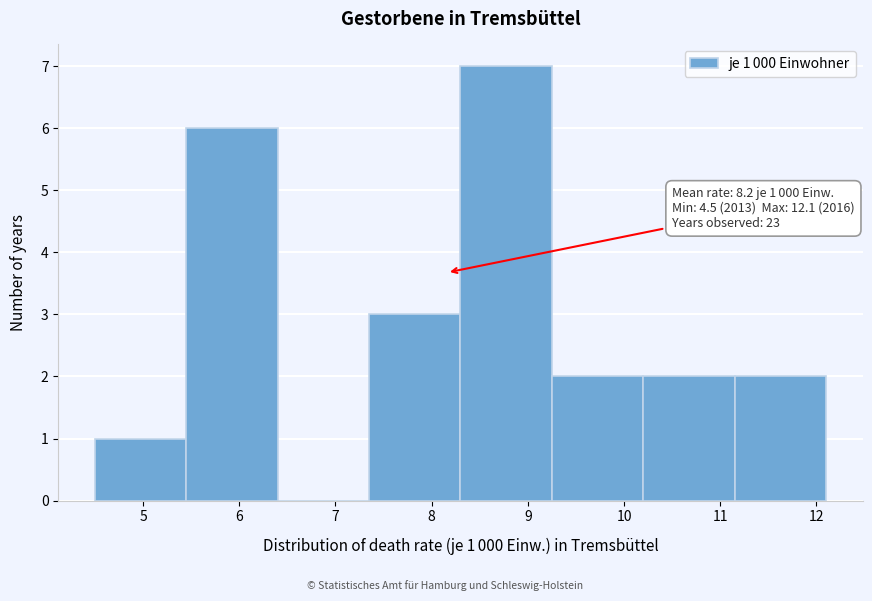

Over which range of the x-axis is the bar tallest?

8.30 to 9.25